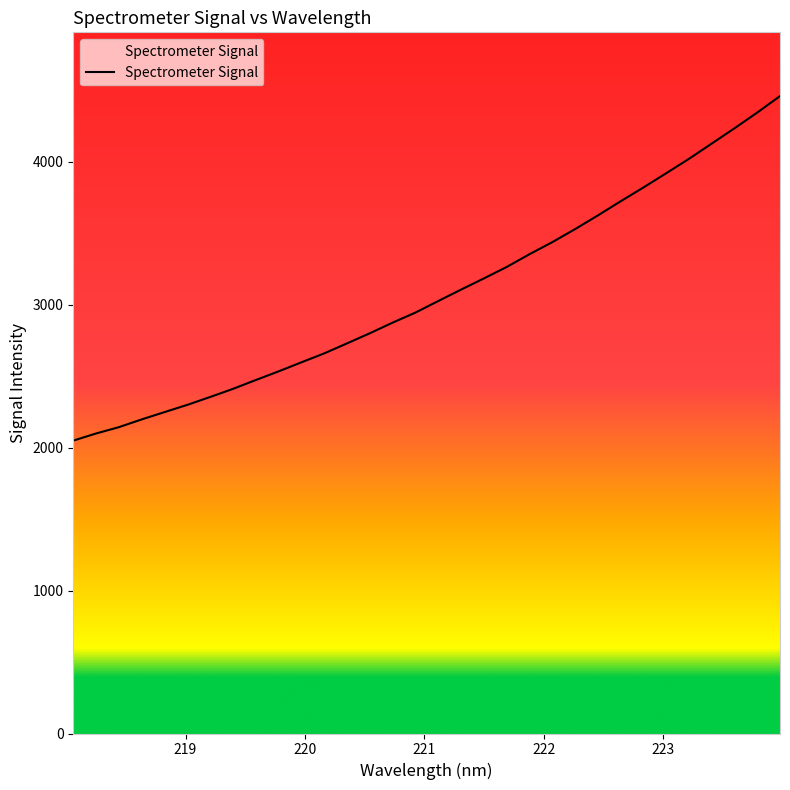

The chart shows a value of 4344.8 at 223.7895. True or false?

True